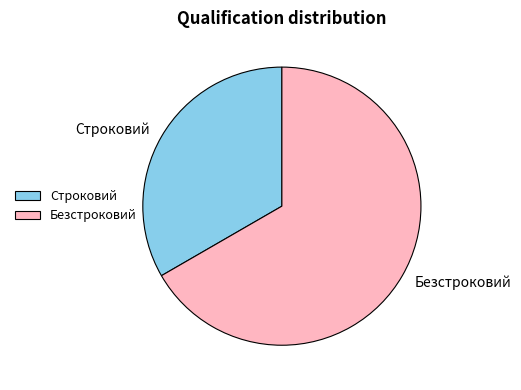

The Безстроковий slice represents 52% of the pie. True or false?

False